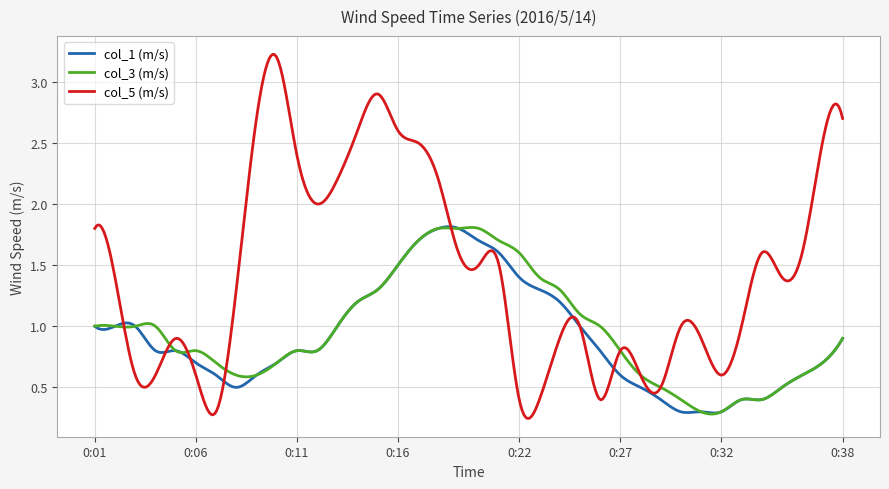

Which series has the largest total across all categories?

col_5 (m/s)